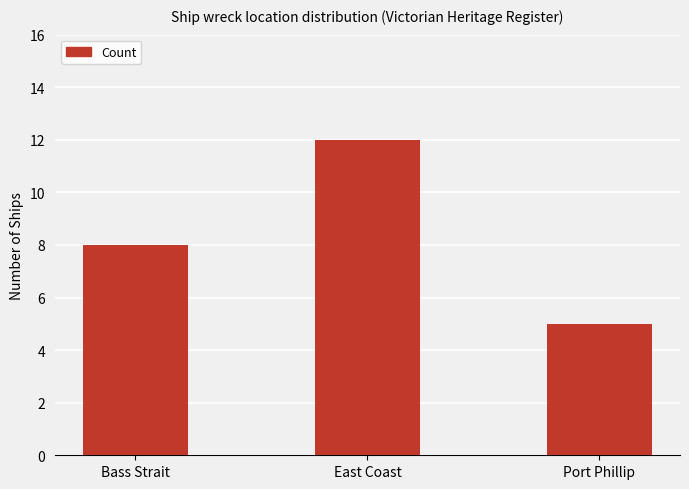

What is the label of the 2nd bar from the left?

East Coast